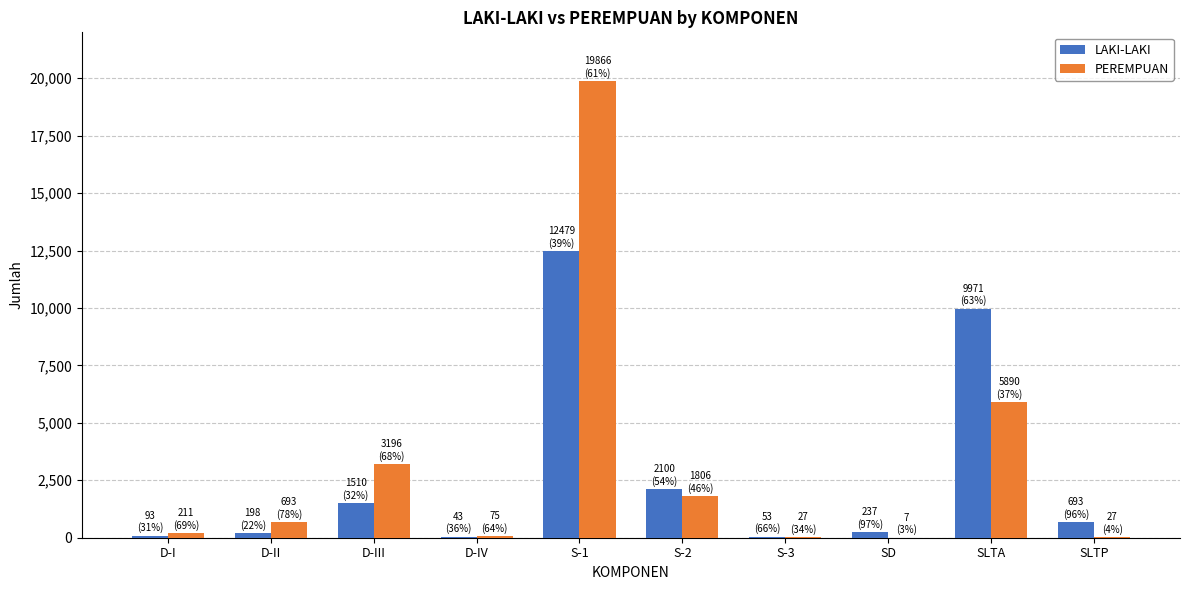

Where does the LAKI-LAKI series first go above 693?

D-III